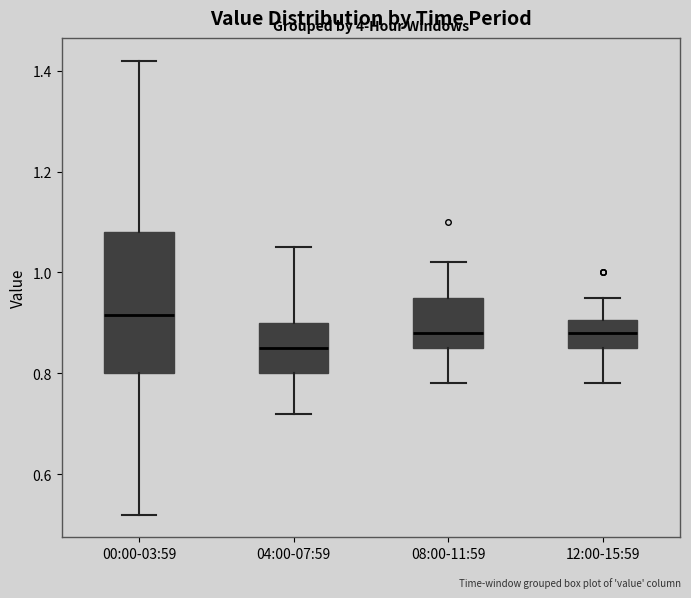

Reading left to right, read every box against the y-axis: the position of its median line, the range the box covers, and the ends of its whiskers. The values are not printed on the chart, so give them approximately, as read against the axis.

00:00-03:59: median 0.92, box 0.80 to 1.08, whiskers 0.52 to 1.42
04:00-07:59: median 0.86, box 0.80 to 0.90, whiskers 0.72 to 1.06
08:00-11:59: median 0.88, box 0.86 to 0.96, whiskers 0.78 to 1.02
12:00-15:59: median 0.88, box 0.86 to 0.90, whiskers 0.78 to 0.96